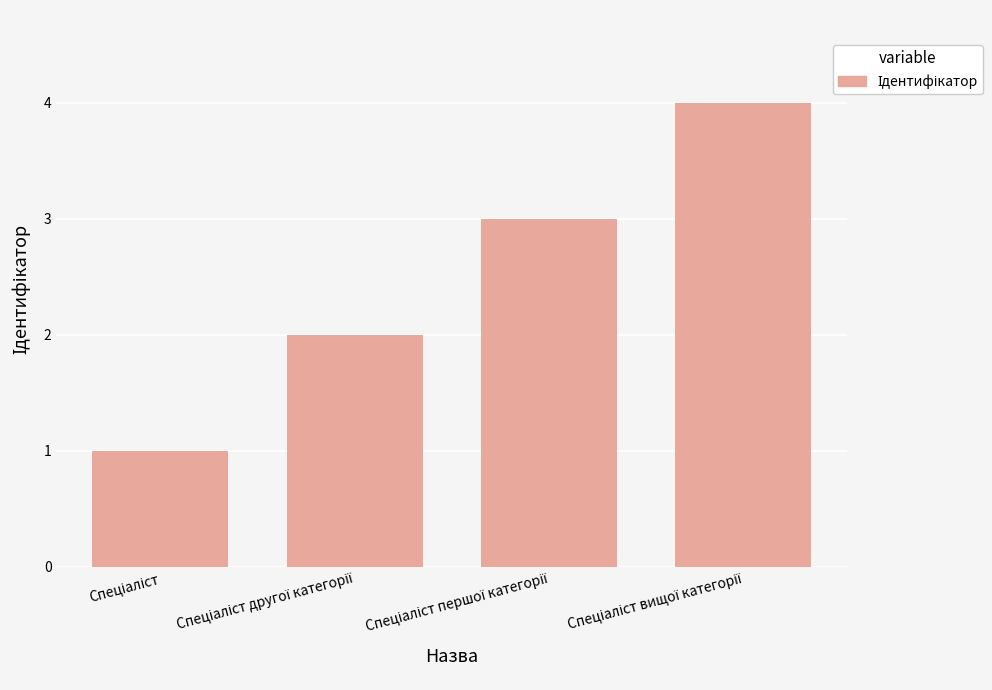

What is the greatest value displayed?

4